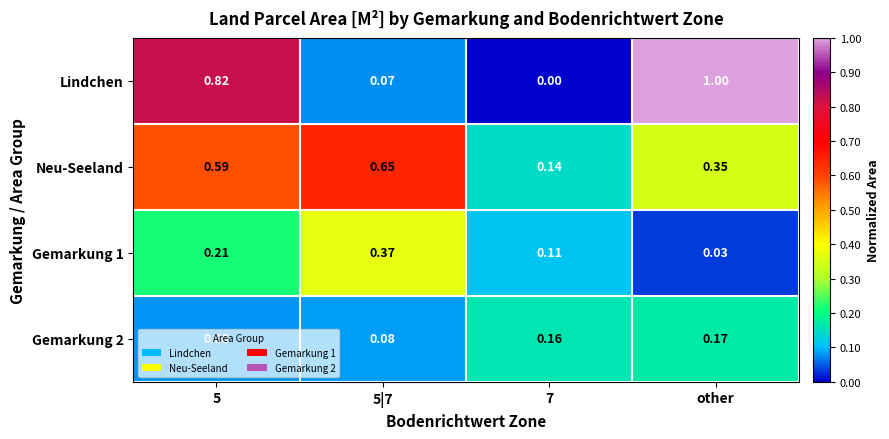

At which category does the chart reach its peak across all series?

other